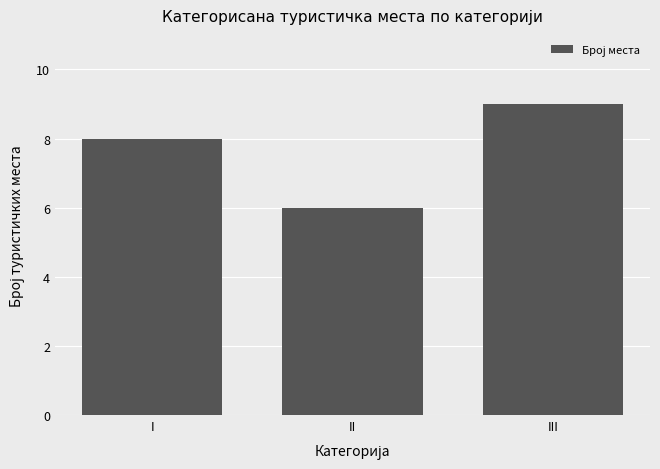

List the labels in order of value, smallest first.

II, I, III